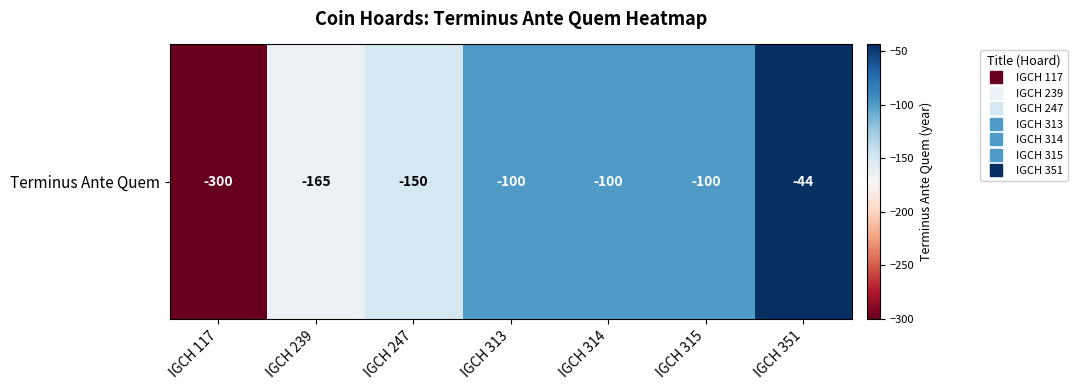

Is it true that the value at IGCH 351 is -11?

False